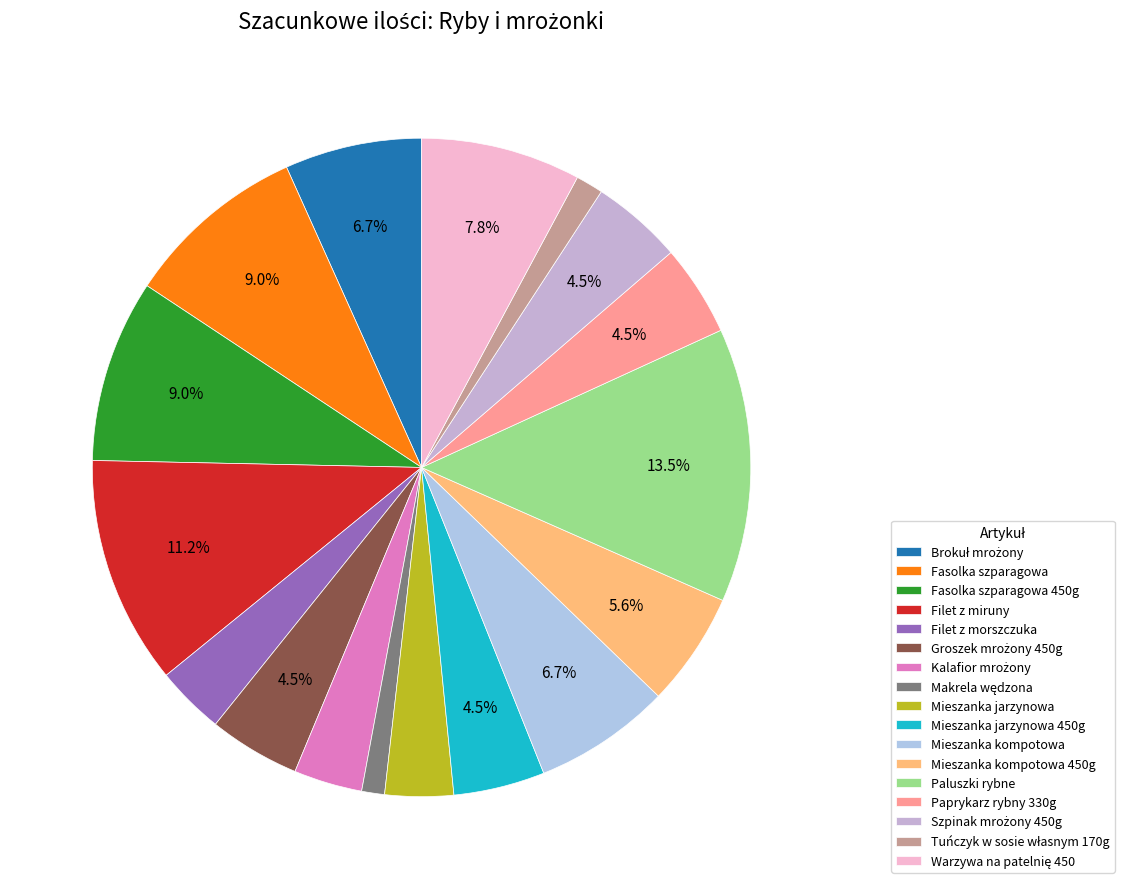

True or false: Mieszanka kompotowa 450g accounts for 6% of the total.

True